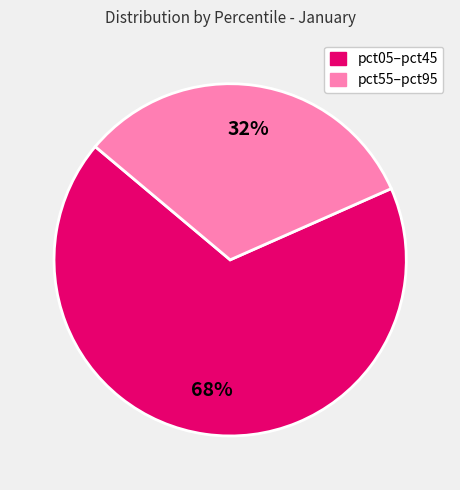

To the nearest percent, what is the average slice percentage?

50%